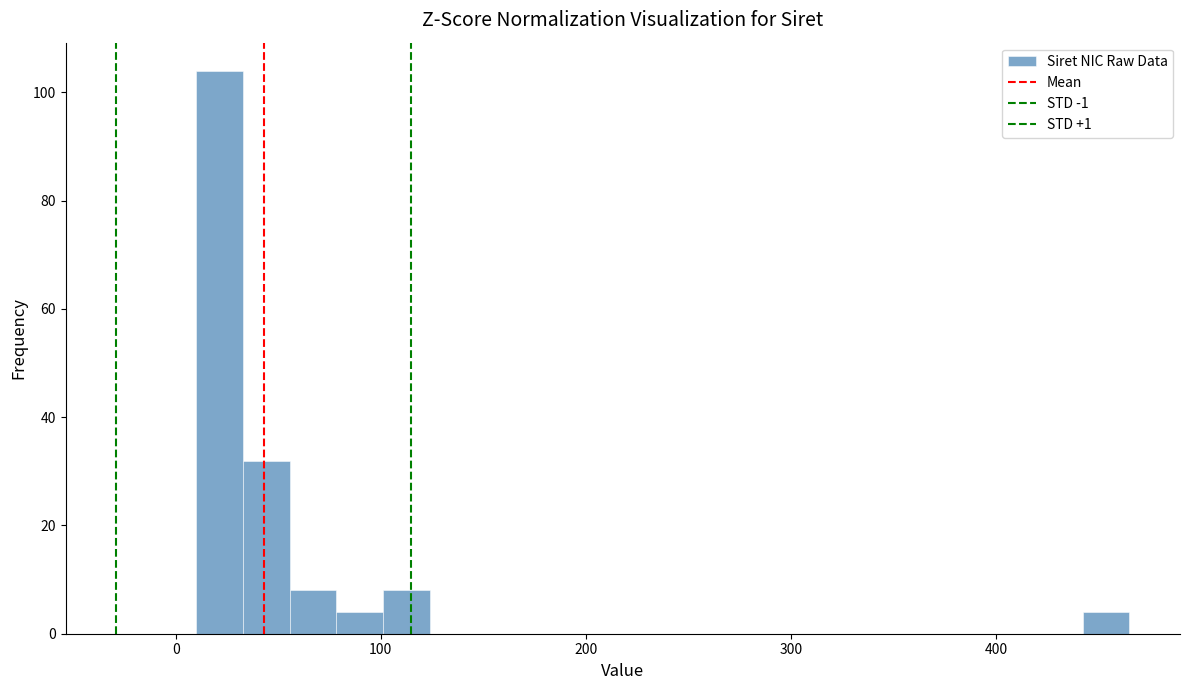

Around what value on the x-axis is the tallest bar? Give the approximate position of its centre, as read against the axis.

20